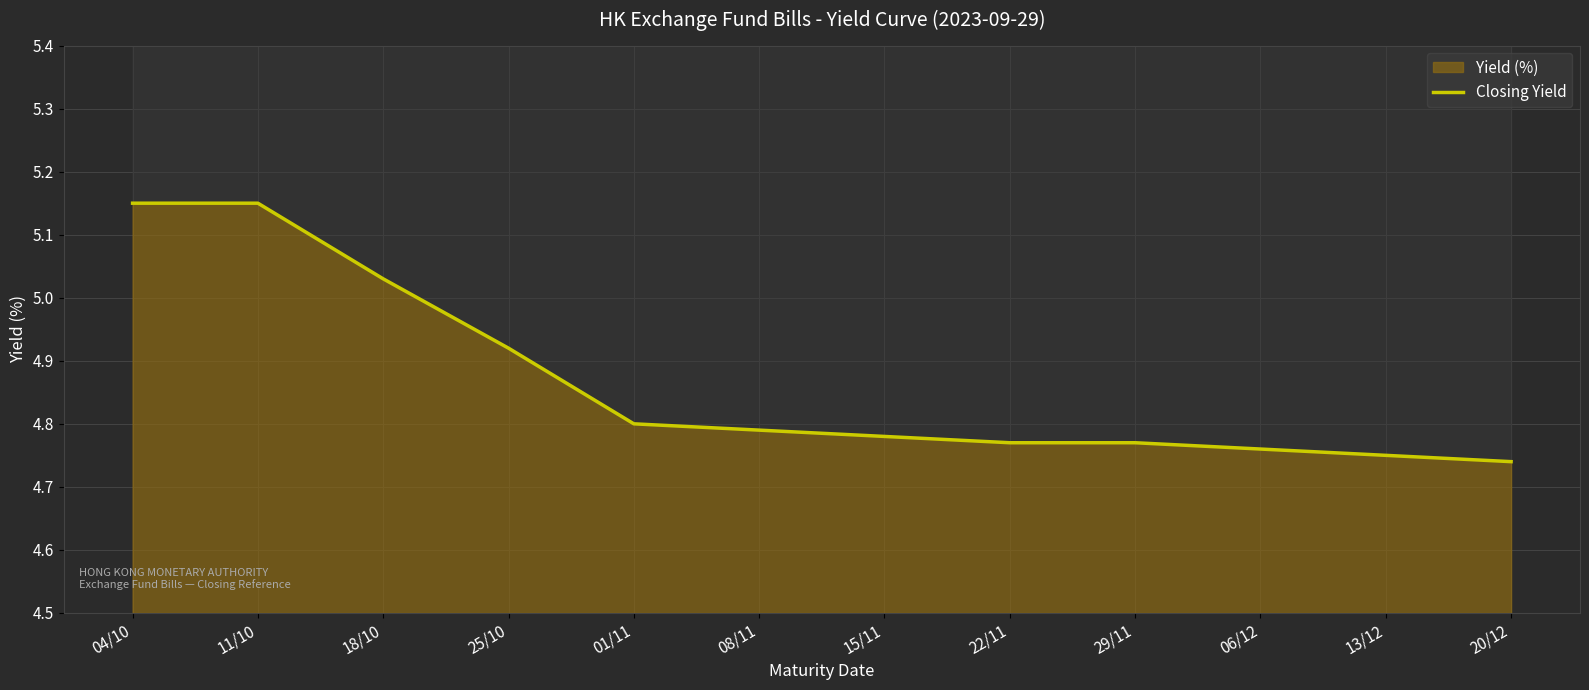

Reading left to right, transcribe all the data shown in this chart.

04/10=5.2	11/10=5.2	18/10=5.0	25/10=4.9	01/11=4.8	08/11=4.8	15/11=4.8	22/11=4.8	29/11=4.8	06/12=4.8	13/12=4.8	20/12=4.7